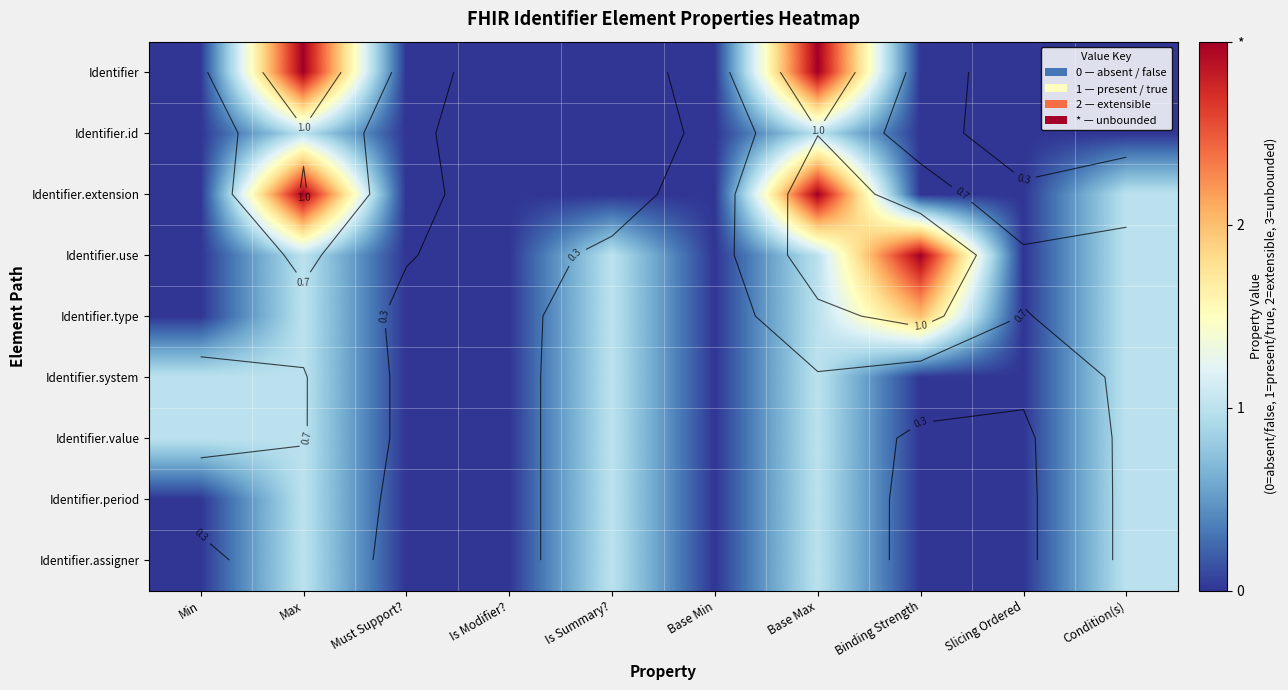

What is the difference between the maximum and minimum values in the Identifier.assigner series?

1